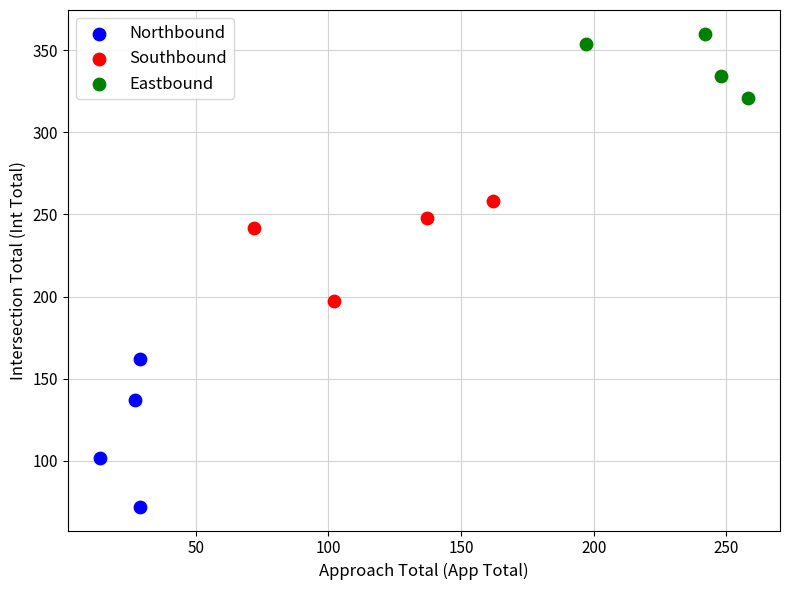

What are all the series names shown in the legend?

Northbound, Southbound, Eastbound